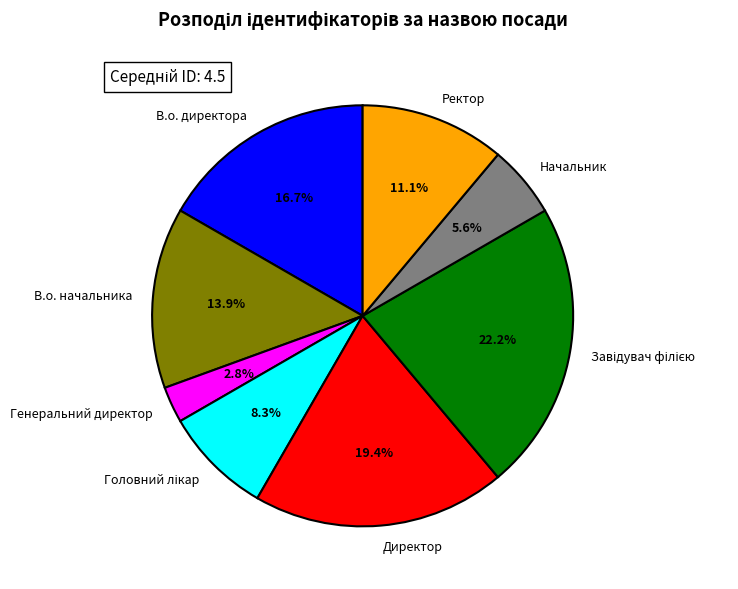

Is the sum of Директор and В.о. начальника greater than half?

No